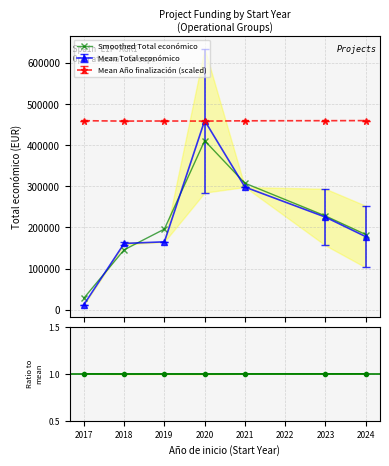

True or false: Smoothed Total económico and Mean Año finalización (scaled) intersect in this chart.

False